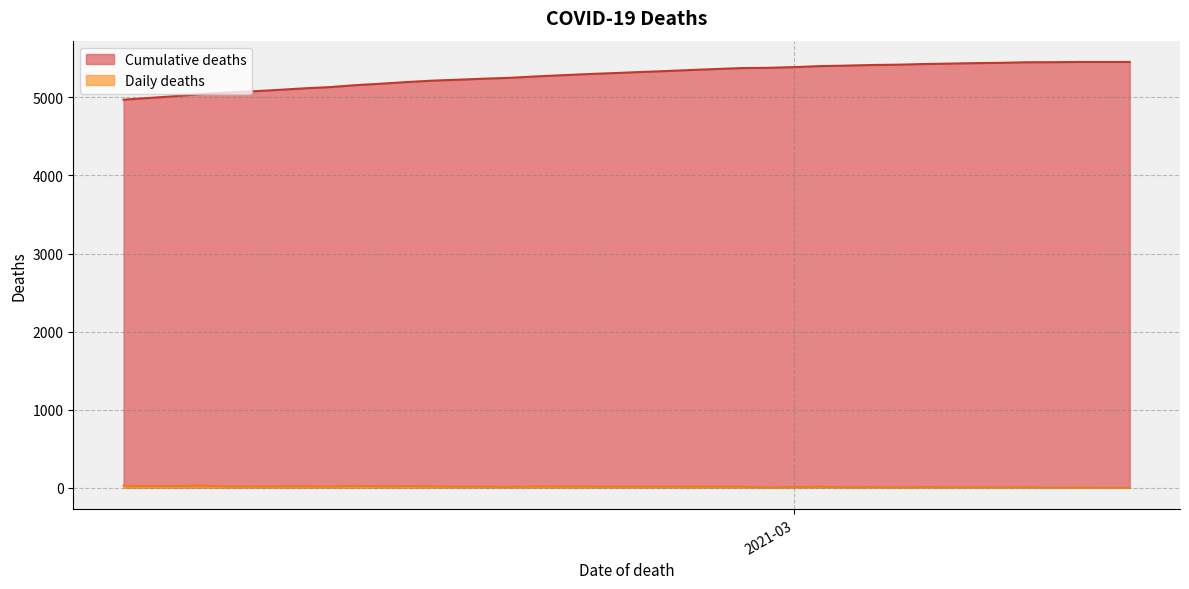

The Daily deaths series shows 5 at 18. True or false?

False